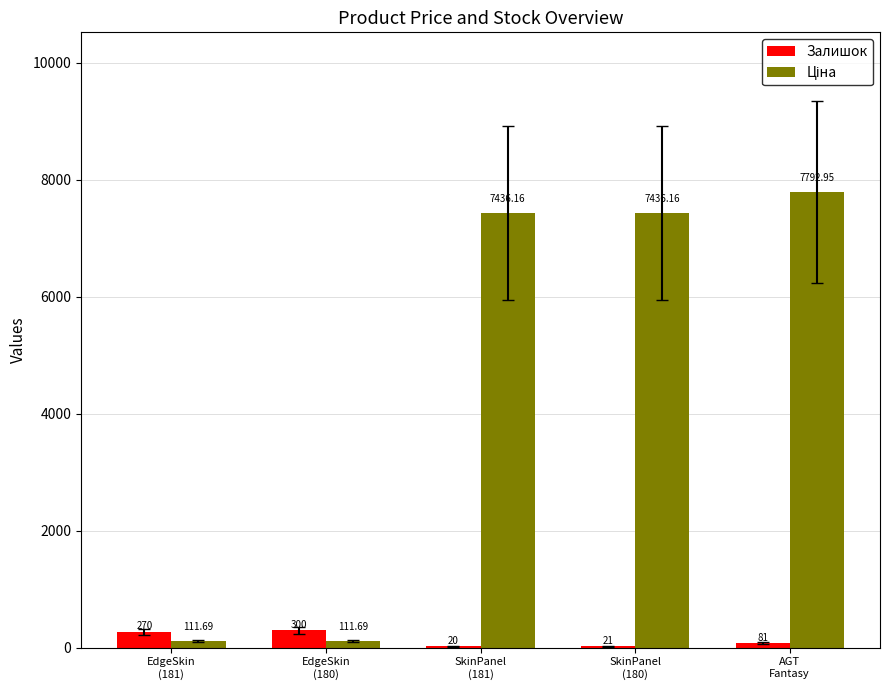

At which category is the sum across all series the highest?

AGT
Fantasy